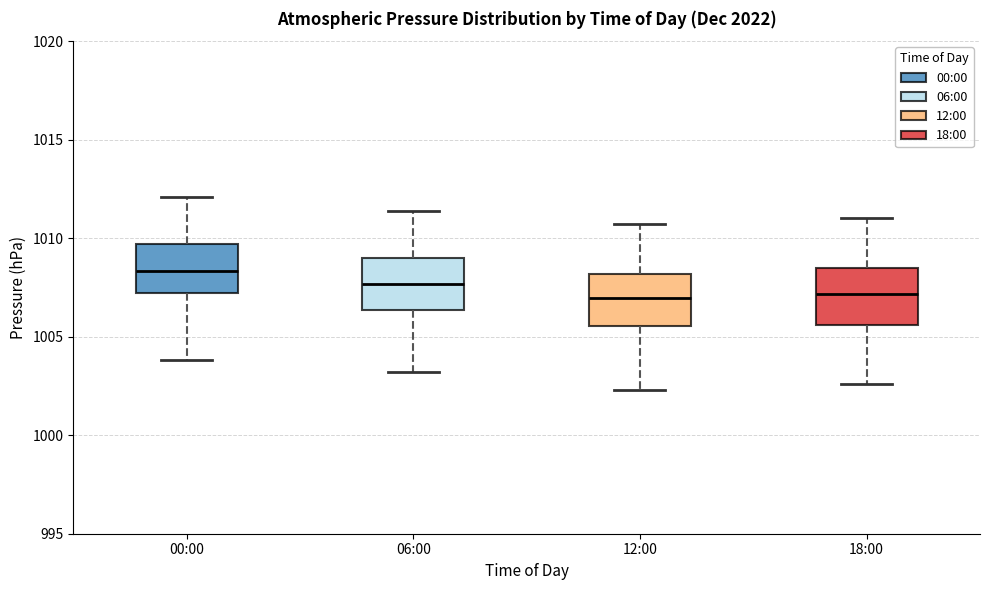

Reading left to right, read every box against the y-axis: the position of its median line, the range the box covers, and the ends of its whiskers. The values are not printed on the chart, so give them approximately, as read against the axis.

00:00: median 1008.5, box 1007.0 to 1009.5, whiskers 1004.0 to 1012.0
06:00: median 1007.5, box 1006.5 to 1009.0, whiskers 1003.0 to 1011.5
12:00: median 1007.0, box 1005.5 to 1008.0, whiskers 1002.5 to 1010.5
18:00: median 1007.0, box 1005.5 to 1008.5, whiskers 1002.5 to 1011.0